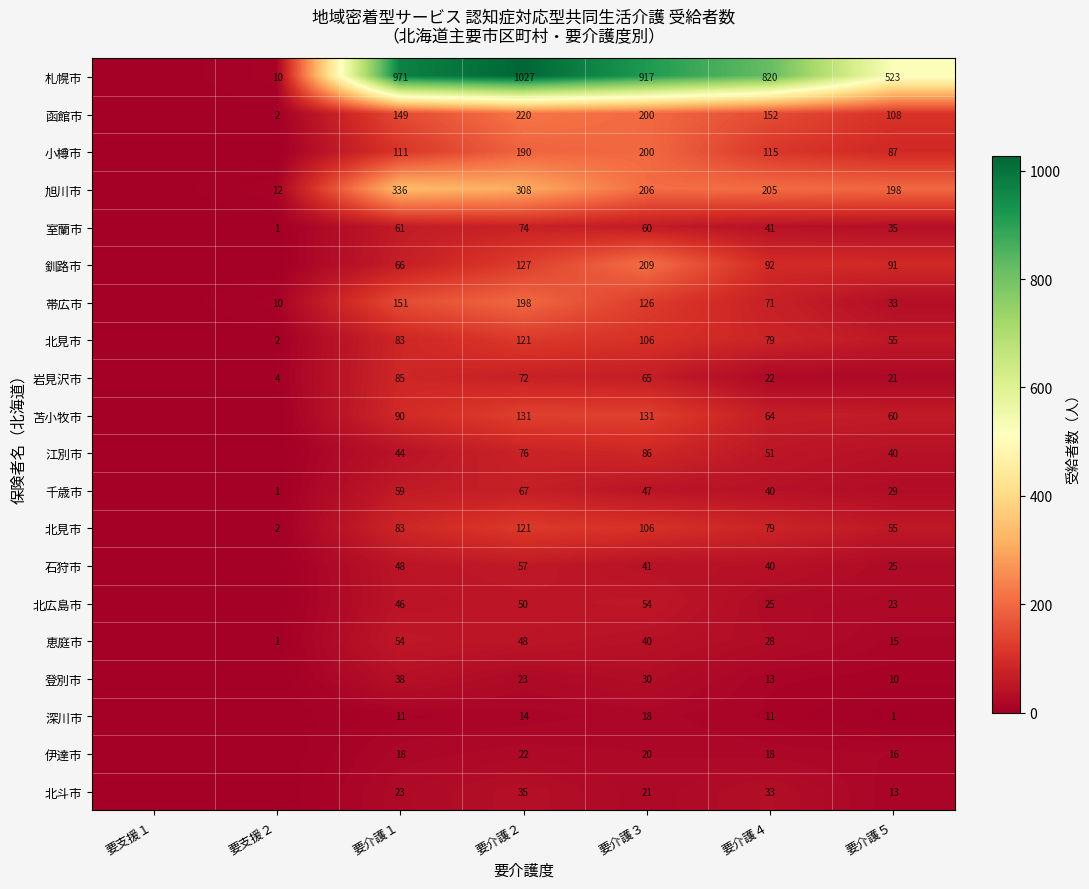

Which has a higher value, 要介護３ or 要介護２?

要介護２